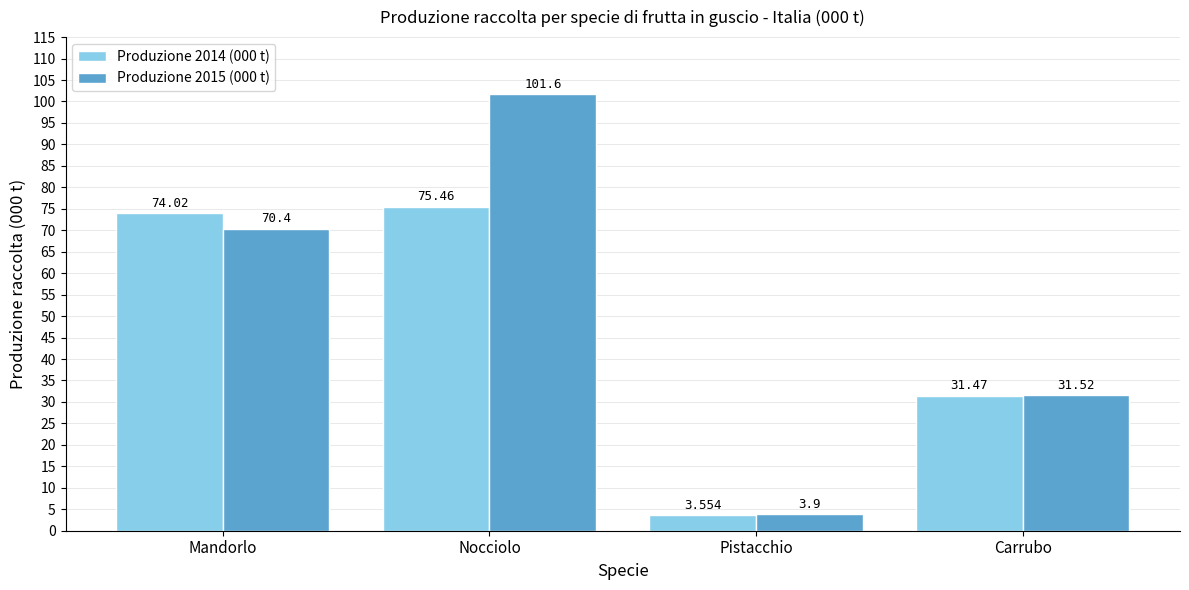

Where does the Produzione 2015 (000 t) series first go above 70?

Mandorlo